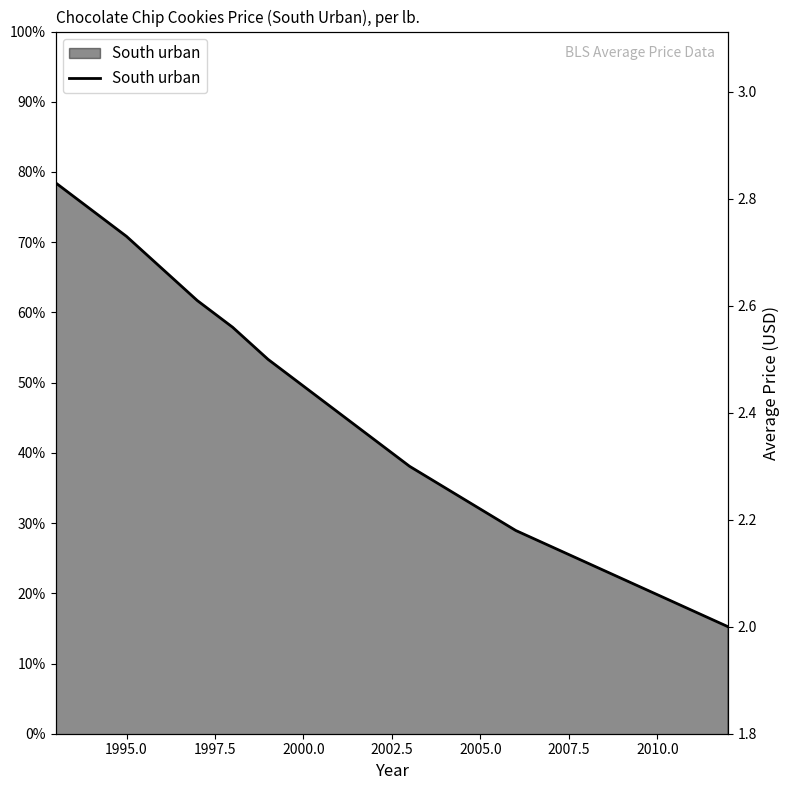

How many data points are above 2?

19